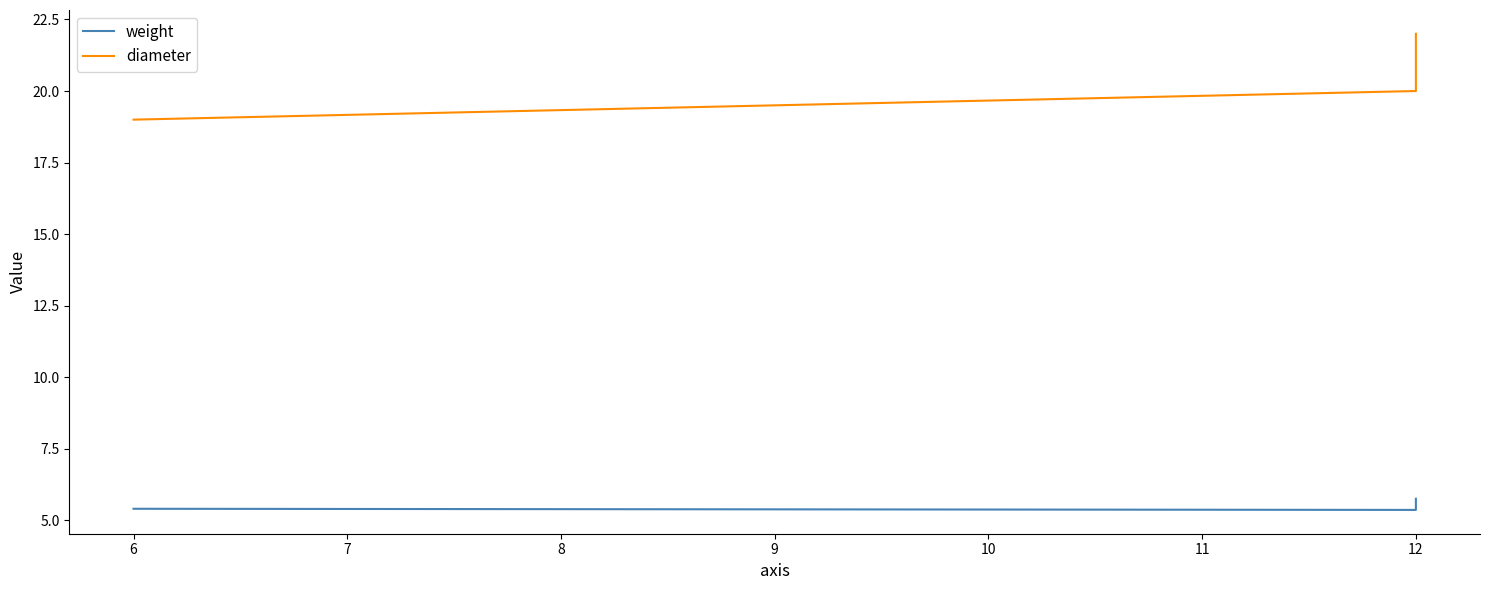

Is it true that weight equals 5.4 at 12?

True